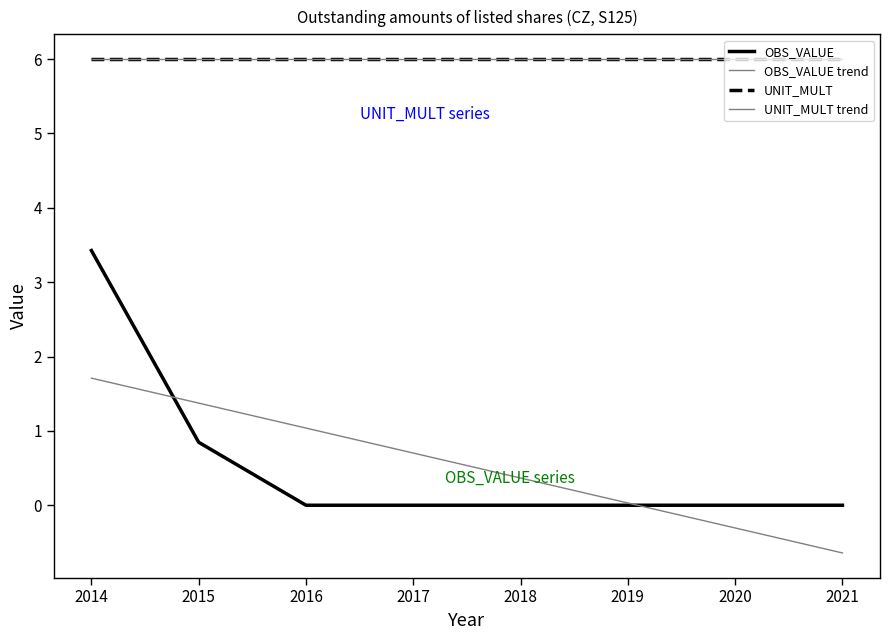

The OBS_VALUE trend series shows -0.6 at 2021. True or false?

True